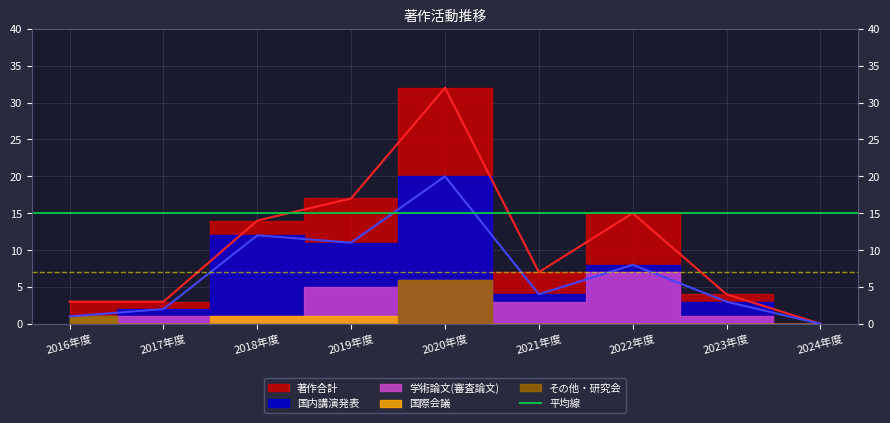

The 学術論文(審査論文) series shows 3 at 2021年度. True or false?

True